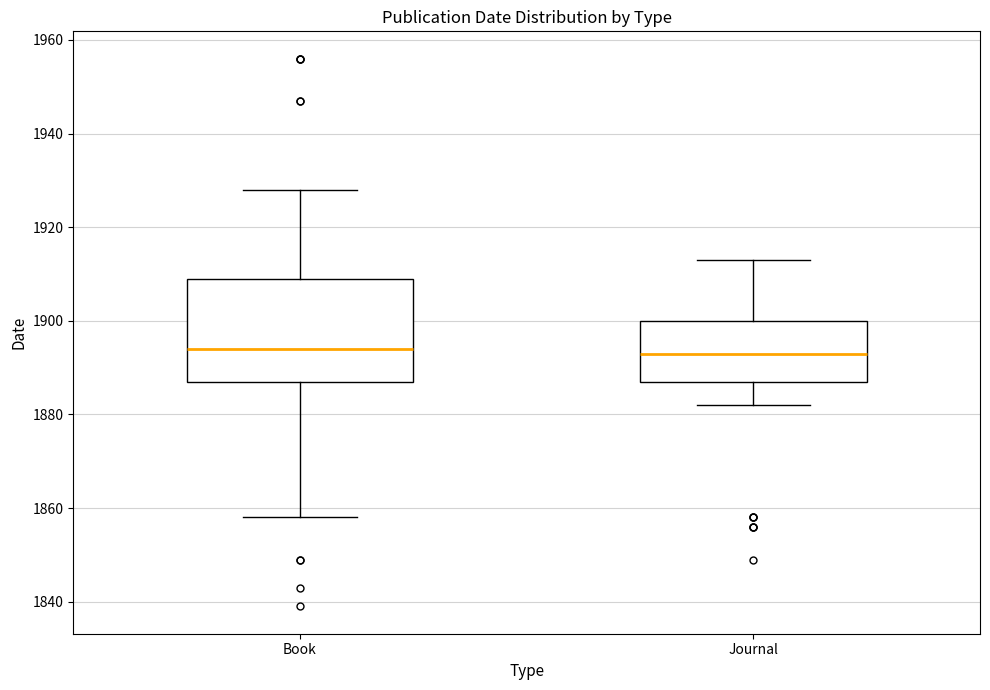

Which box is the tallest, from its lower edge to its upper edge?

Book